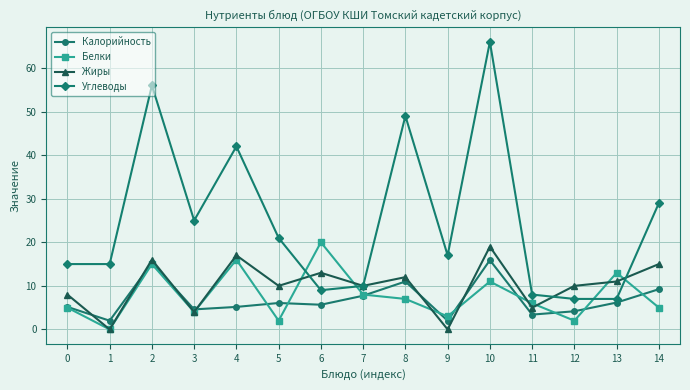

What is the sum of all Углеводы values?

376.0